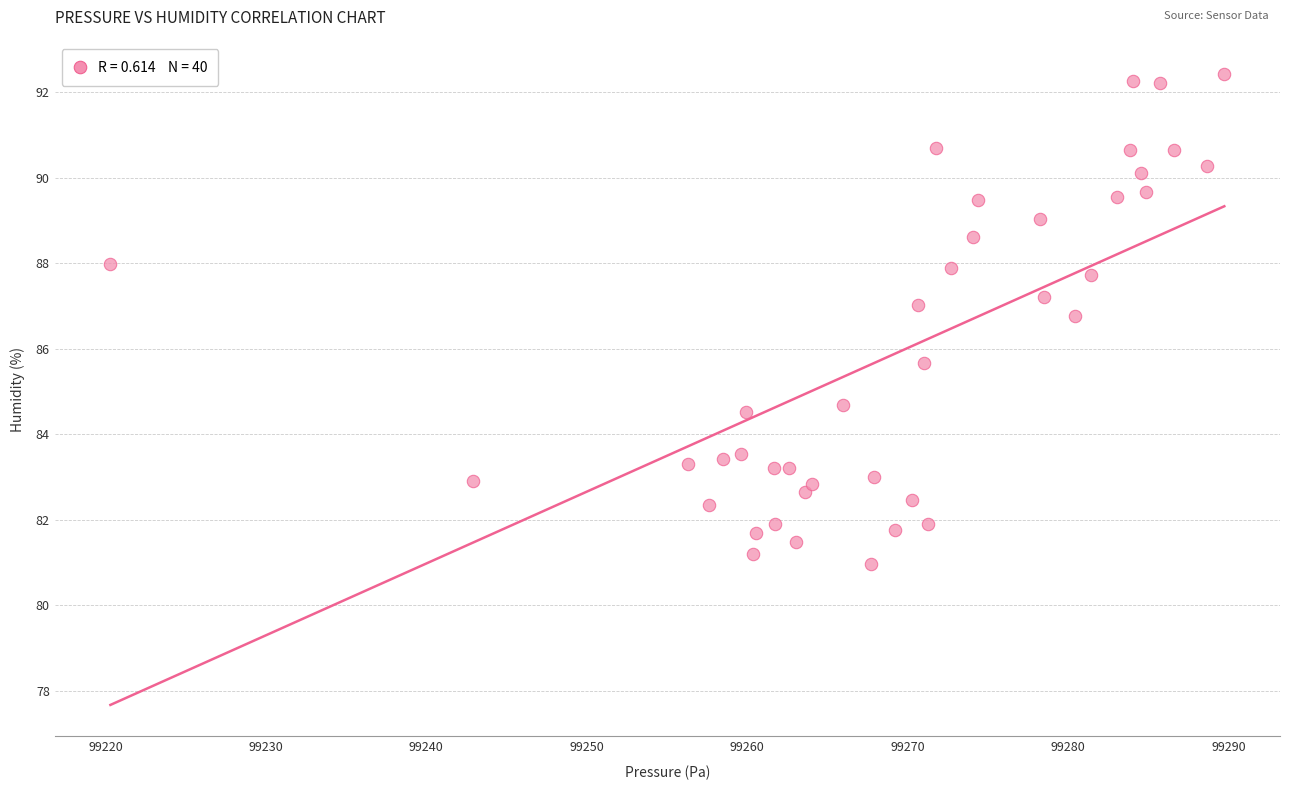

What Y value in the scatter plot is closest to 86?

85.7